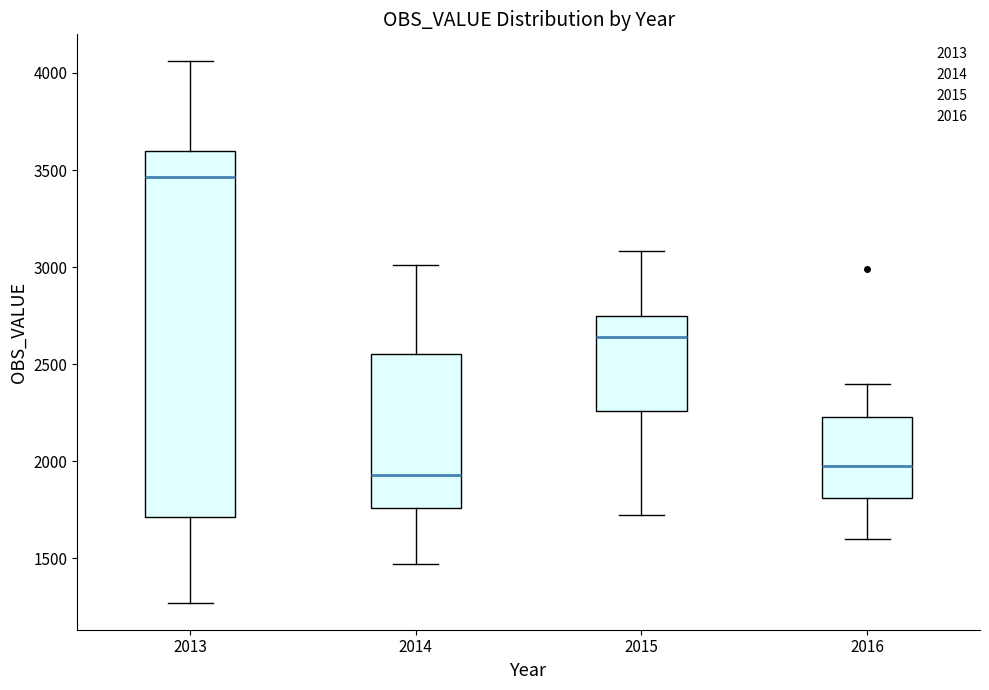

Where is the upper edge of the box at x = 2016 on the y-axis? The values are not printed on the chart, so give them approximately, as read against the axis.

2250